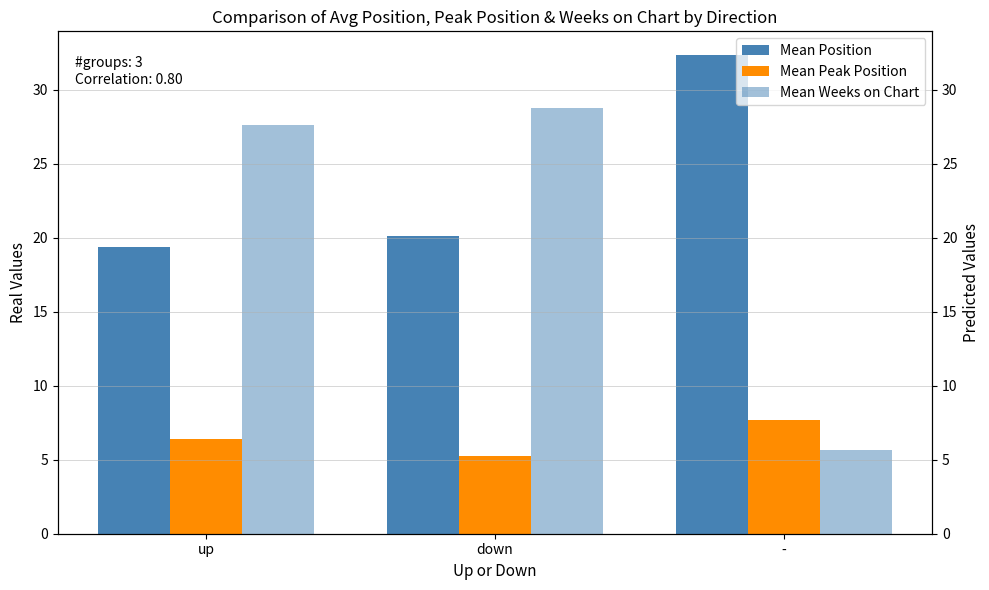

What is the sum of all Mean Weeks on Chart values?

62.0